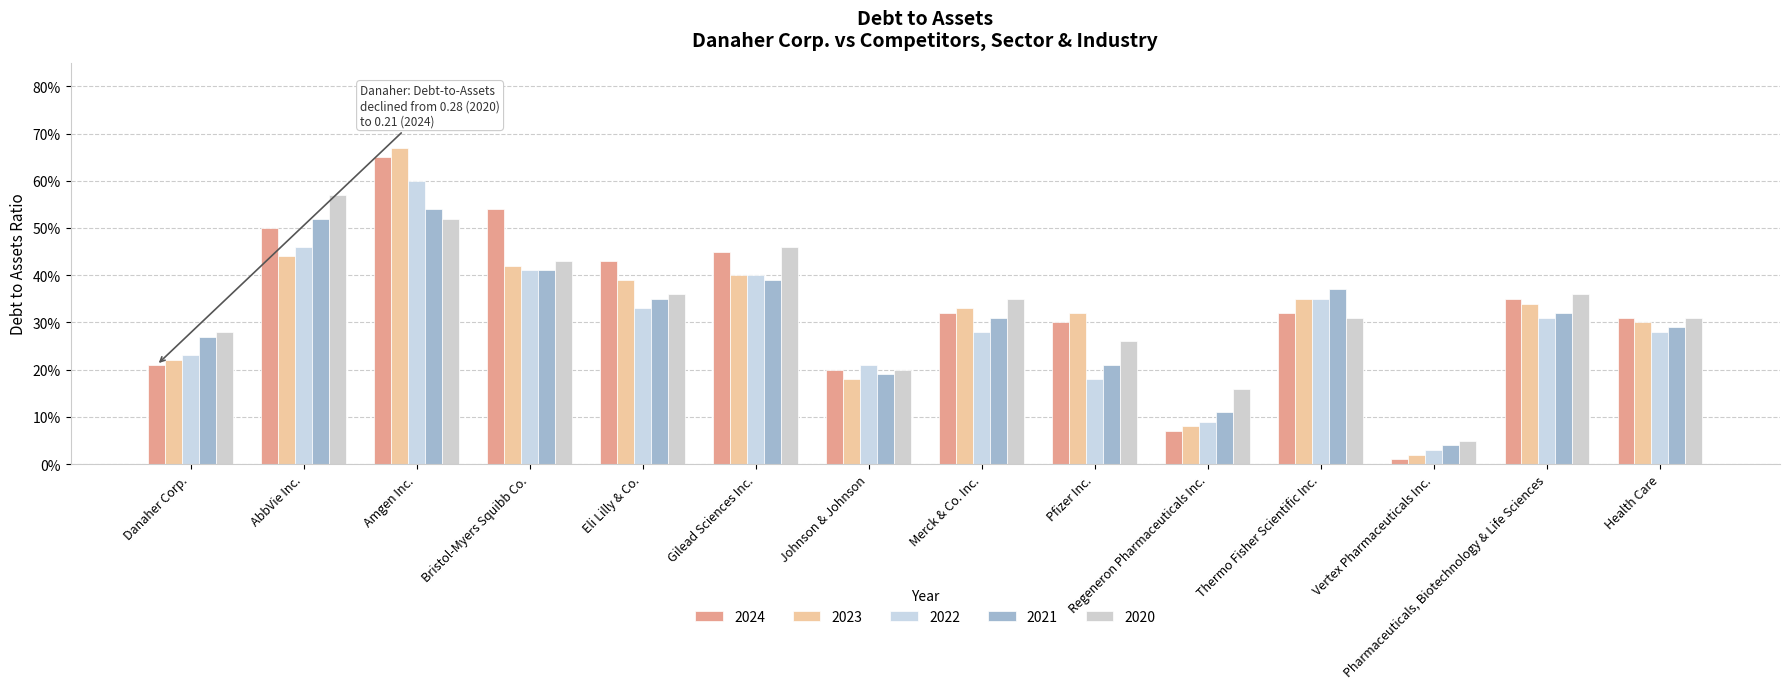

Are the bars horizontal?

No